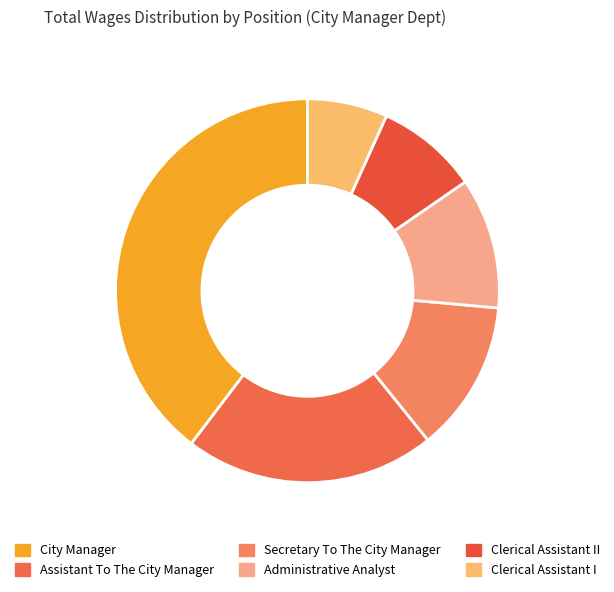

Rank the categories by value from lowest to highest.

Clerical Assistant I, Clerical Assistant II, Administrative Analyst, Secretary To The City Manager, Assistant To The City Manager, City Manager